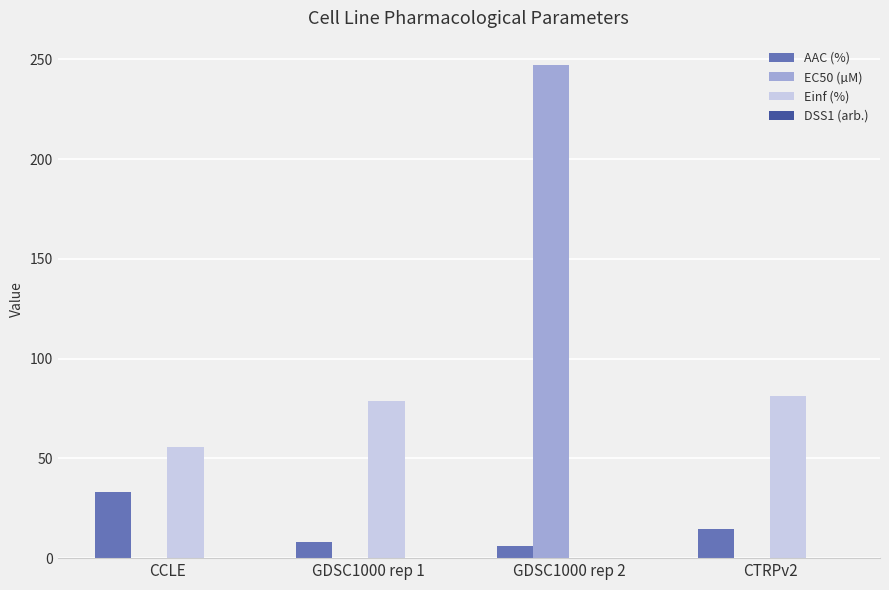

How many groups of bars are there?

4